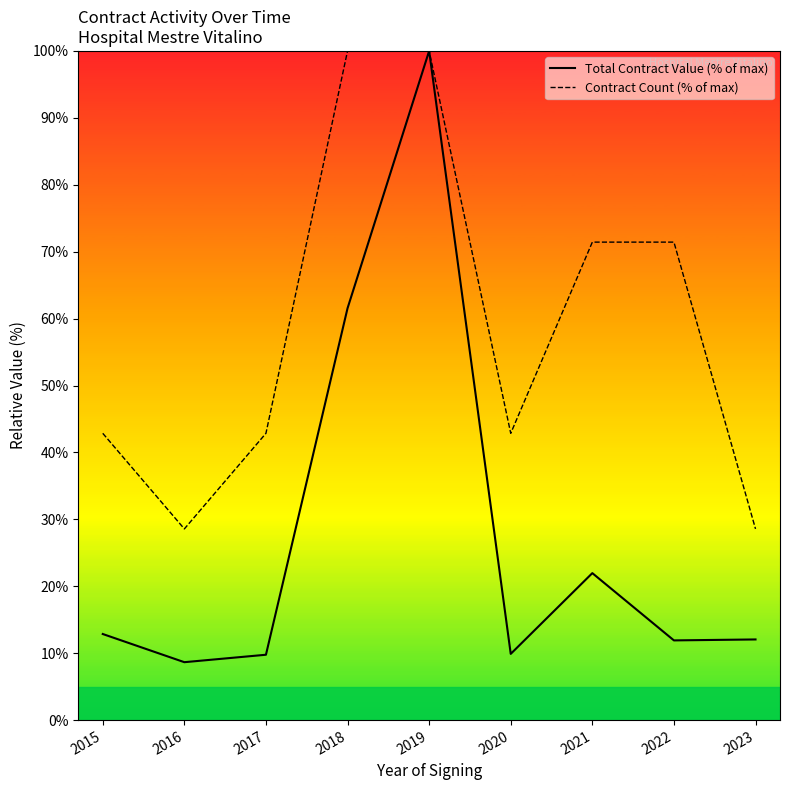

Which has a higher value, 2016 or 2019?

2019